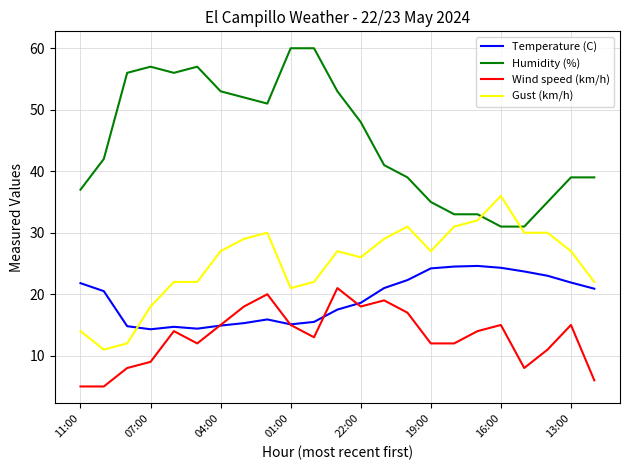

What is the smallest value displayed?

5.0